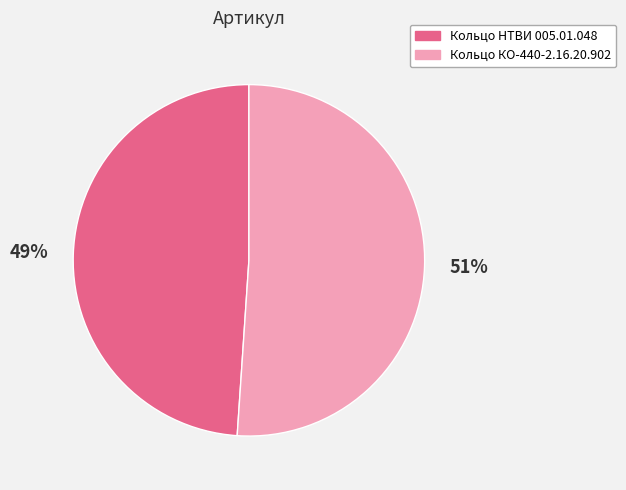

What percentage is the Кольцо КО-440-2.16.20.902 slice, to the nearest percent?

51%